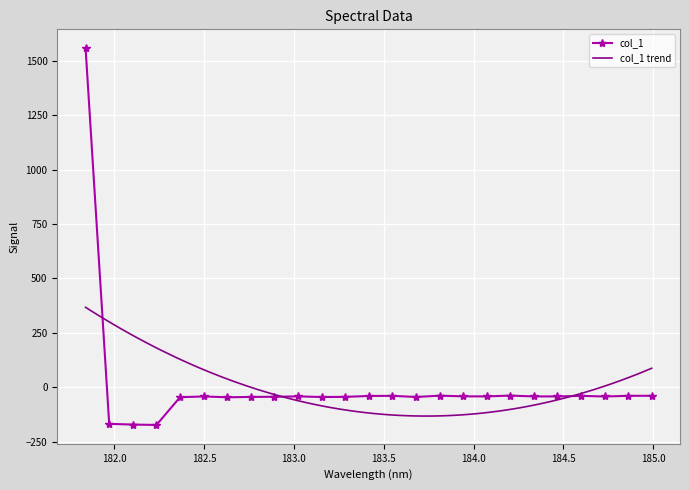

How many interior local valleys (lower than both neighbors) does the data have?

7